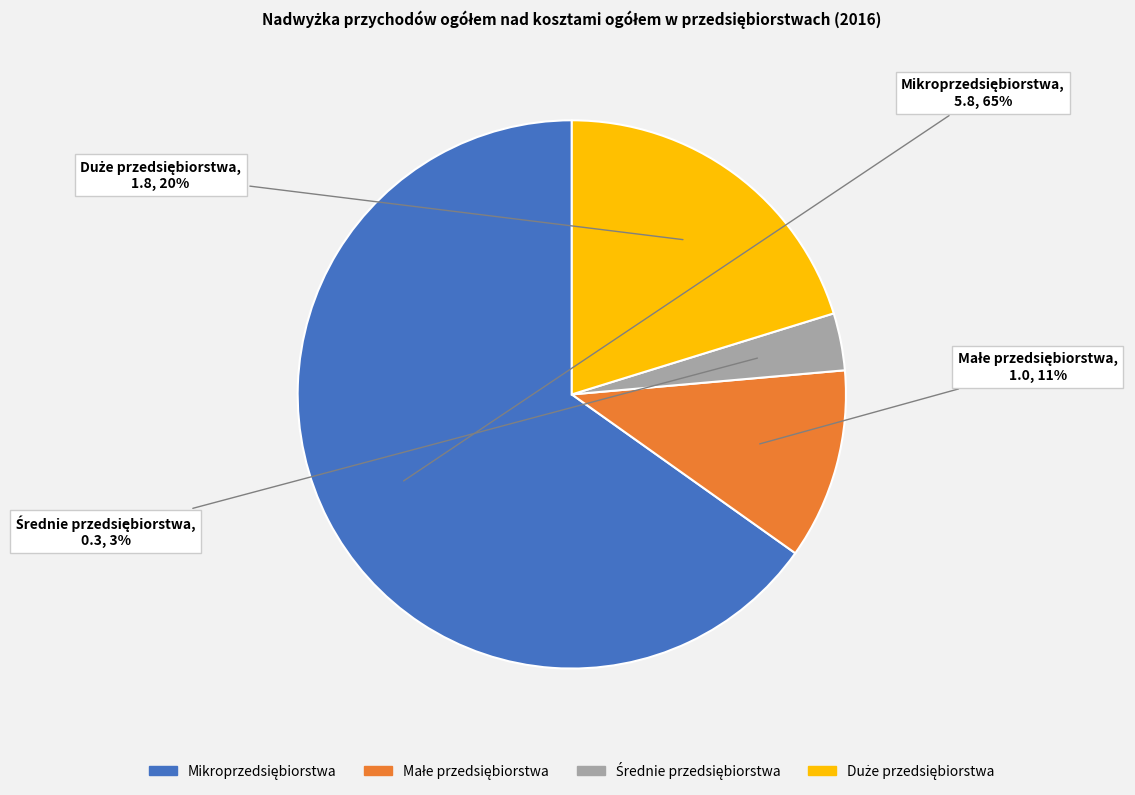

Is there any slice that represents more than half of the pie?

Yes